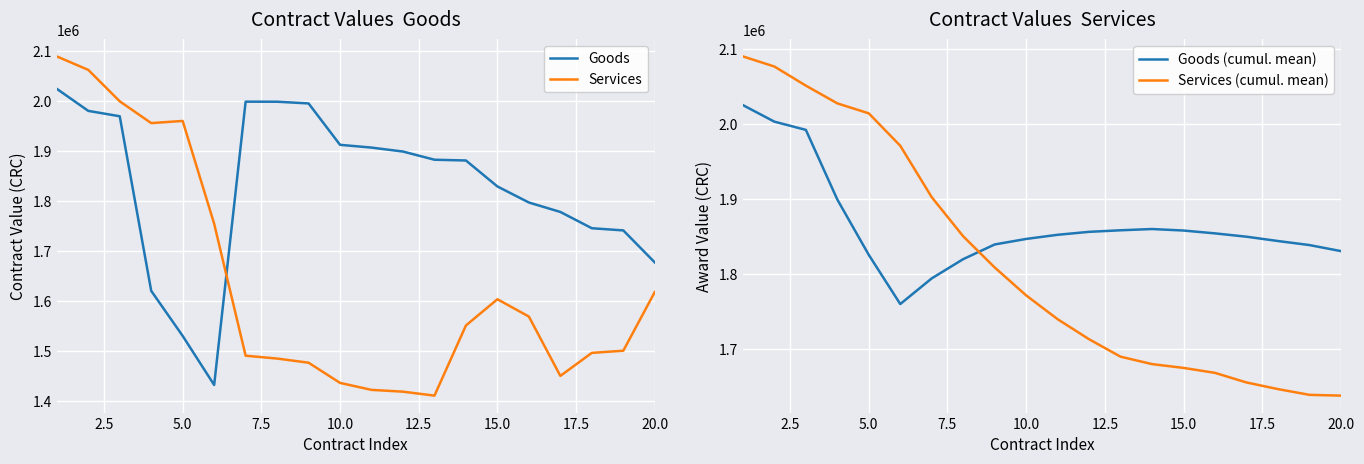

How many intersections are there between Services and Goods?

1